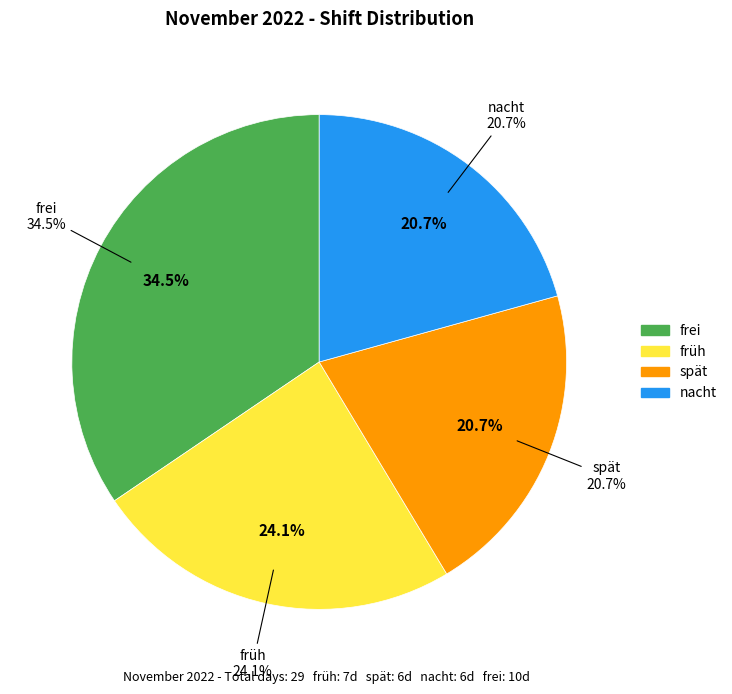

Does spät account for over 50% of the chart?

No